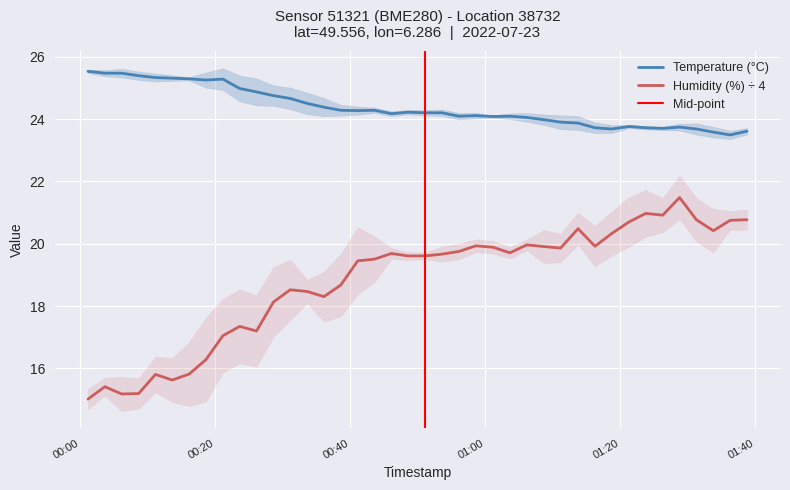

What is the minimum value for Humidity (%) ÷ 4?

15.0